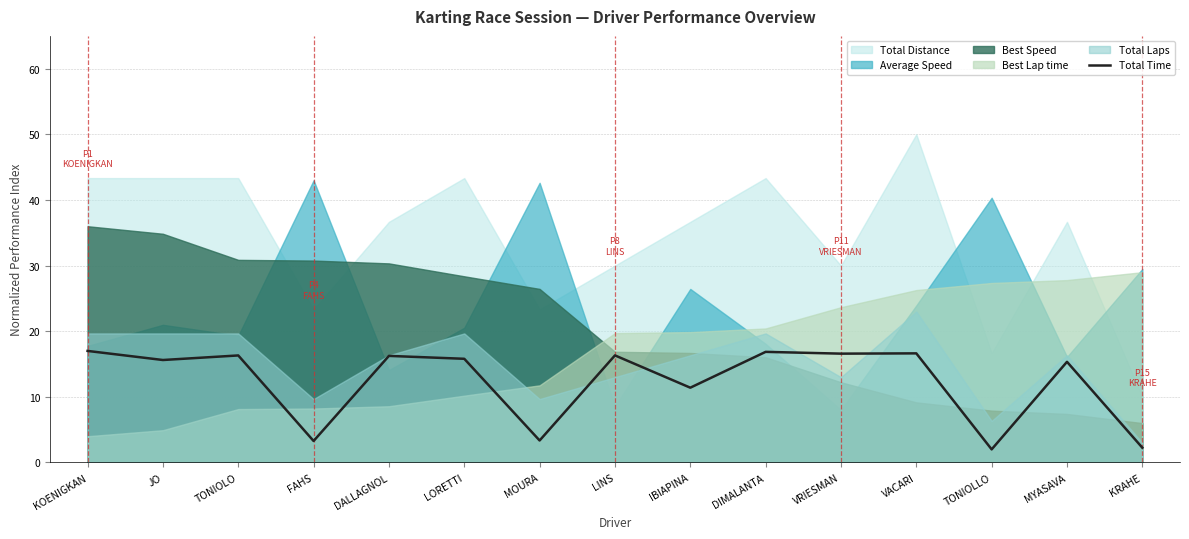

The value at VRIESMAN is 23.0. True or false?

False